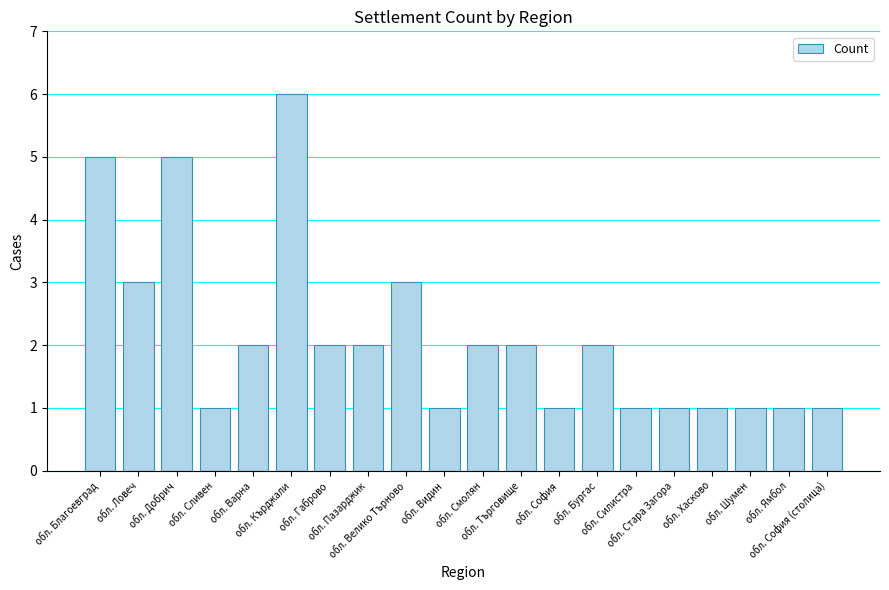

What is the difference between the maximum and second lowest values?

5